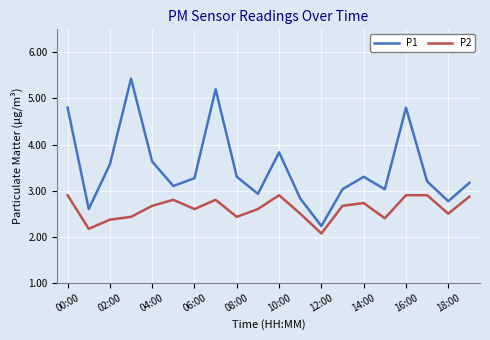

True or false: P1 and P2 intersect in this chart.

False